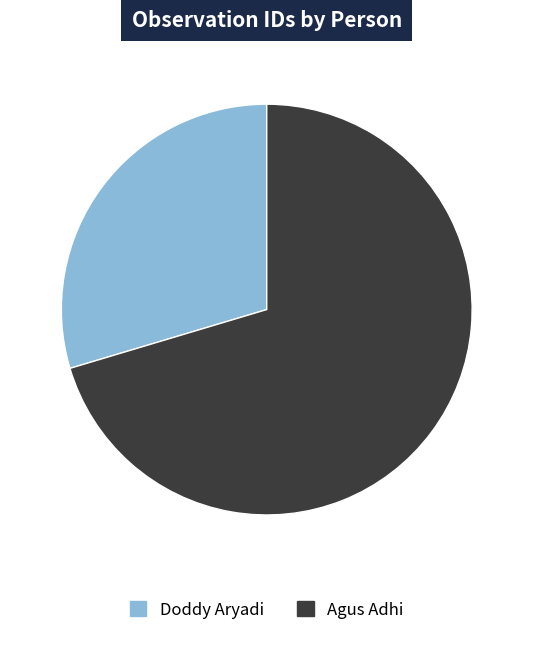

Rank the categories by value from highest to lowest.

Agus Adhi, Doddy Aryadi